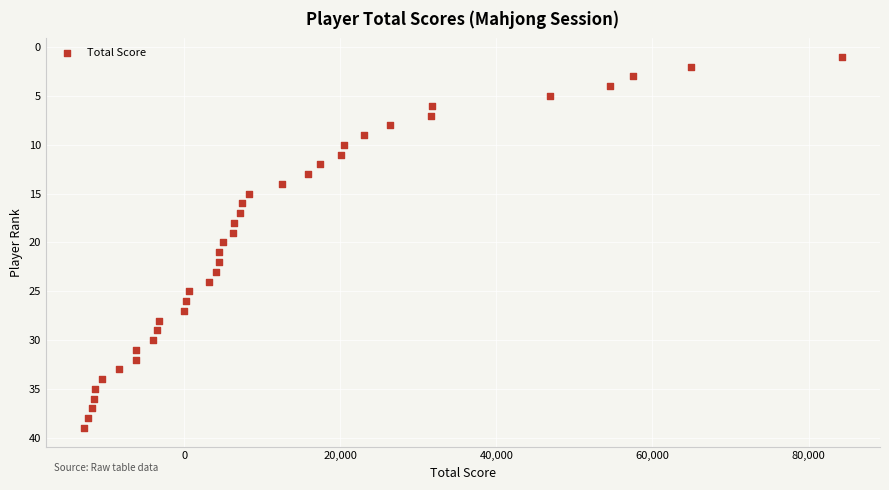

What is the range of Y values (max minus min)?

38